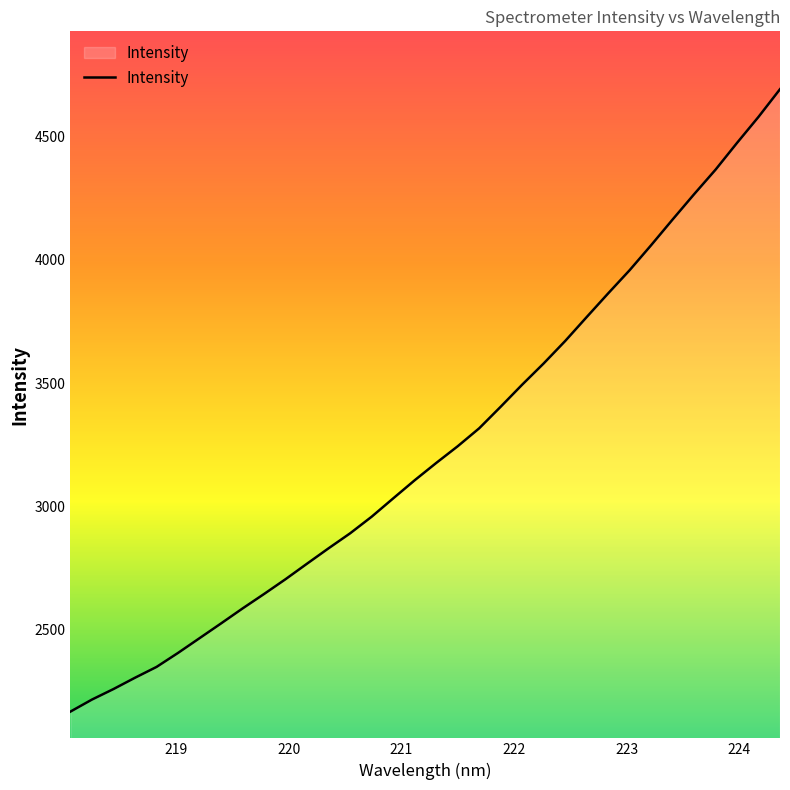

What is the smallest value displayed?

2168.5